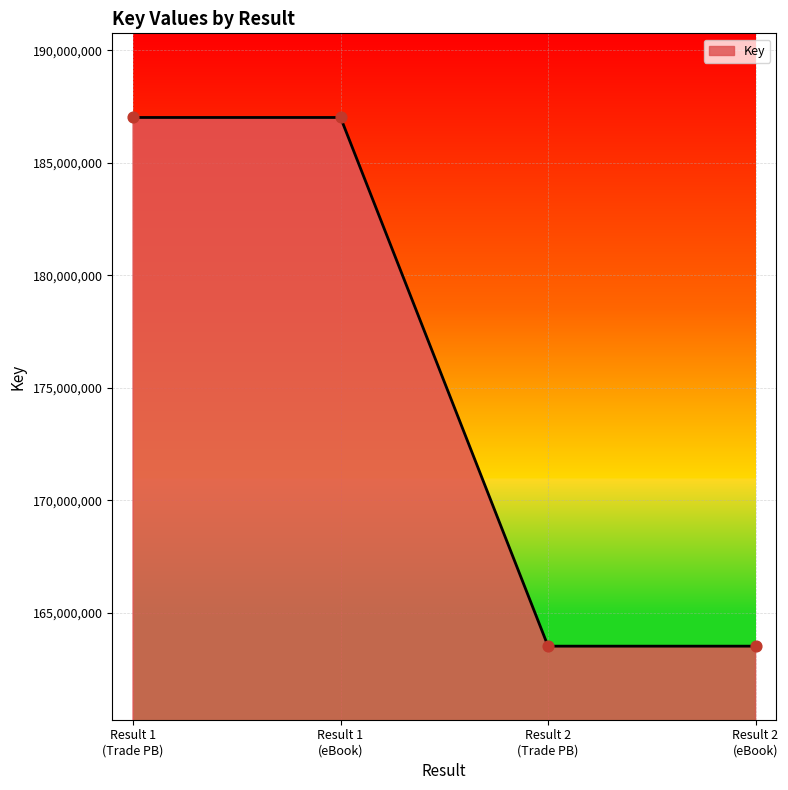

True or false: the data has more than 2 interior local peaks.

False